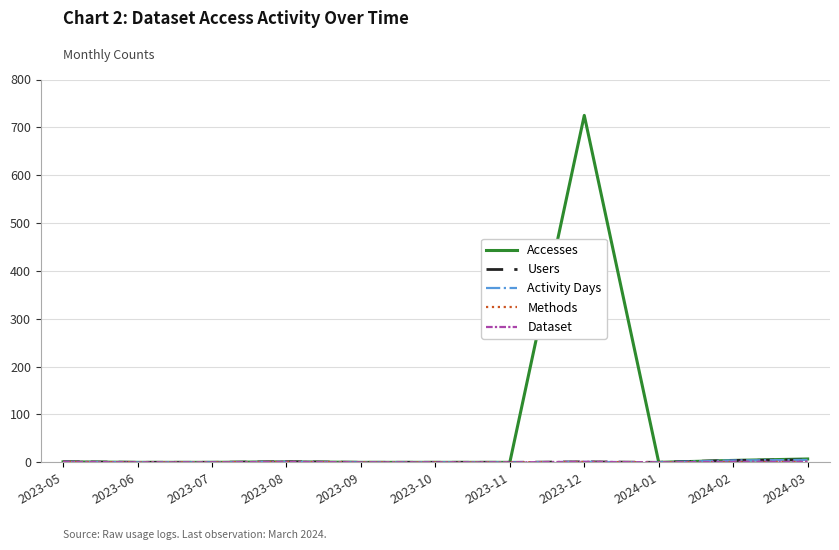

At which category is the sum across all series the highest?

2023-12